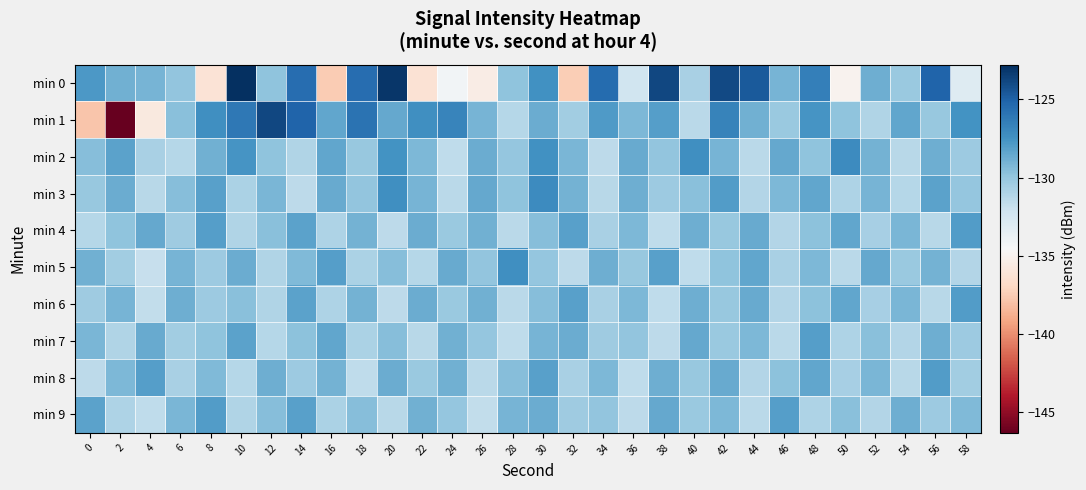

Reading left to right, transcribe all the data shown in this chart.

min 0: 0=-127.8	2=-128.9	4=-129.1	6=-129.9	8=-136.1	10=-122.8	12=-129.8	14=-125.6	16=-137.5	18=-125.6	20=-123.1	22=-136.3	24=-134.2	26=-135.4	28=-129.8	30=-127.4	32=-137.5	34=-125.5	36=-132.2	38=-123.8	40=-130.8	42=-123.9	44=-124.7	46=-129.1	48=-126.5	50=-134.9	52=-128.8	54=-130.2	56=-125.1	58=-133.0
min 1: 0=-137.8	2=-146.3	4=-135.7	6=-129.6	8=-127.4	10=-126.1	12=-123.8	14=-125.1	16=-128.4	18=-125.8	20=-128.5	22=-127.3	24=-126.8	26=-129.1	28=-131.2	30=-128.7	32=-130.5	34=-127.9	36=-129.3	38=-128.1	40=-131.4	42=-126.7	44=-128.9	46=-130.2	48=-127.6	50=-129.8	52=-131.0	54=-128.4	56=-130.1	58=-127.5
min 2: 0=-129.5	2=-128.3	4=-130.7	6=-131.2	8=-128.9	10=-127.6	12=-129.8	14=-131.0	16=-128.4	18=-130.1	20=-127.5	22=-129.3	24=-131.6	26=-128.7	28=-130.0	30=-127.4	32=-129.2	34=-131.5	36=-128.6	38=-129.9	40=-127.3	42=-129.1	44=-131.4	46=-128.5	48=-129.8	50=-127.2	52=-129.0	54=-131.3	56=-128.8	58=-130.3
min 3: 0=-130.1	2=-128.7	4=-131.3	6=-129.5	8=-128.2	10=-130.8	12=-129.2	14=-131.5	16=-128.6	18=-129.9	20=-127.3	22=-129.1	24=-131.4	26=-128.5	28=-129.8	30=-127.2	32=-129.0	34=-131.3	36=-128.8	38=-130.3	40=-129.6	42=-128.0	44=-131.1	46=-129.3	48=-128.4	50=-130.9	52=-129.1	54=-131.2	56=-128.3	58=-130.0
min 4: 0=-131.2	2=-129.8	4=-128.5	6=-130.4	8=-128.1	10=-131.0	12=-129.6	14=-128.3	16=-130.9	18=-129.0	20=-131.5	22=-128.7	24=-130.2	26=-128.9	28=-131.4	30=-129.5	32=-128.2	34=-130.7	36=-129.3	38=-131.6	40=-128.8	42=-130.1	44=-128.6	46=-131.1	48=-129.7	50=-128.4	52=-130.6	54=-129.2	56=-131.3	58=-128.0
min 5: 0=-128.9	2=-130.5	4=-131.8	6=-129.1	8=-130.3	10=-128.7	12=-131.0	14=-129.4	16=-128.1	18=-130.8	20=-129.5	22=-131.2	24=-128.6	26=-129.9	28=-127.3	30=-130.0	32=-131.5	34=-128.8	36=-130.1	38=-128.2	40=-131.6	42=-129.8	44=-128.4	46=-130.7	48=-129.3	50=-131.4	52=-128.5	54=-130.2	56=-129.0	58=-131.1
min 6: 0=-130.4	2=-129.1	4=-131.7	6=-128.8	8=-130.3	10=-129.6	12=-131.0	14=-128.3	16=-130.9	18=-129.0	20=-131.5	22=-128.7	24=-130.2	26=-128.9	28=-131.4	30=-129.5	32=-128.2	34=-130.7	36=-129.3	38=-131.6	40=-128.8	42=-130.1	44=-128.6	46=-131.1	48=-129.7	50=-128.4	52=-130.6	54=-129.2	56=-131.3	58=-128.0
min 7: 0=-129.2	2=-131.0	4=-128.6	6=-130.5	8=-129.8	10=-128.3	12=-131.2	14=-129.7	16=-128.4	18=-130.8	20=-129.5	22=-131.3	24=-128.9	26=-130.0	28=-131.6	30=-129.1	32=-128.7	34=-130.4	36=-129.9	38=-131.5	40=-128.5	42=-130.2	44=-129.3	46=-131.4	48=-128.1	50=-130.9	52=-129.6	54=-131.1	56=-128.8	58=-130.3
min 8: 0=-131.5	2=-129.3	4=-128.1	6=-130.7	8=-129.4	10=-131.2	12=-128.8	14=-130.3	16=-129.0	18=-131.6	20=-128.7	22=-130.2	24=-128.9	26=-131.4	28=-129.5	30=-128.2	32=-130.7	34=-129.3	36=-131.6	38=-128.8	40=-130.1	42=-128.6	44=-131.1	46=-129.7	48=-128.4	50=-130.6	52=-129.2	54=-131.3	56=-128.0	58=-130.5
min 9: 0=-128.3	2=-130.9	4=-131.6	6=-129.2	8=-128.0	10=-131.0	12=-129.5	14=-128.2	16=-130.8	18=-129.5	20=-131.3	22=-128.9	24=-130.0	26=-131.7	28=-129.1	30=-128.7	32=-130.4	34=-129.9	36=-131.5	38=-128.5	40=-130.2	42=-129.3	44=-131.4	46=-128.1	48=-130.9	50=-129.6	52=-131.1	54=-128.8	56=-130.3	58=-129.4